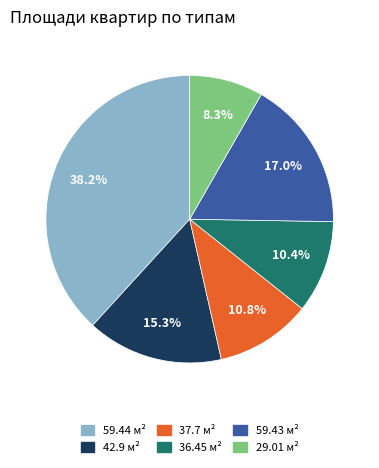

Is there a majority slice in this chart?

No